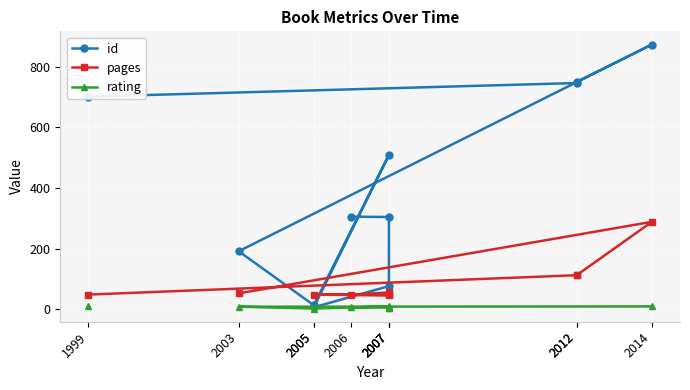

The pages series shows 48.0 at 2006. True or false?

True